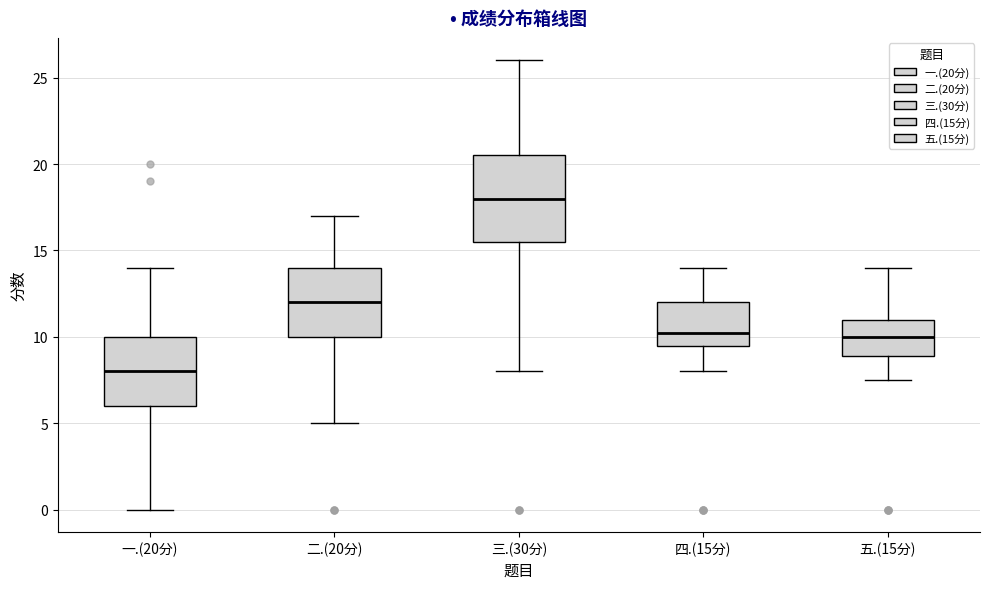

Which box is the tallest, from its lower edge to its upper edge?

三.(30分)